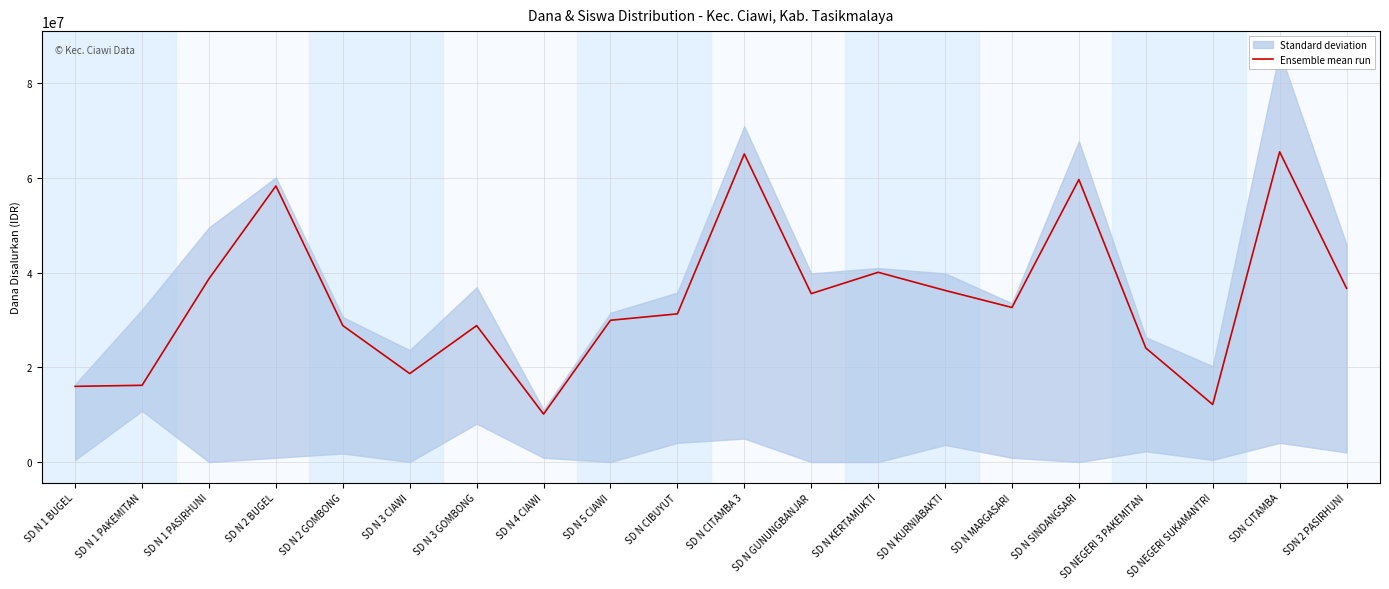

Where is the data nearest to the value 37800000?

SD N 1 PASIRHUNI